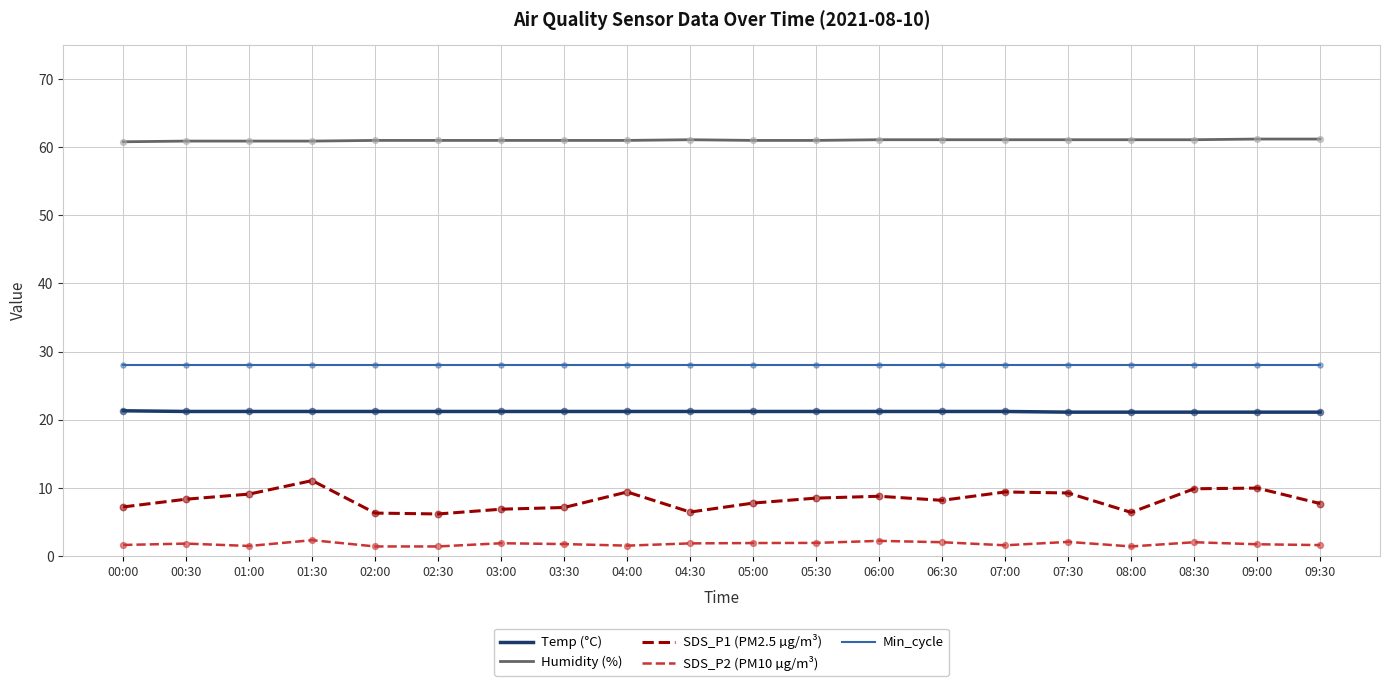

At how many categories does at least one series exceed 52?

20